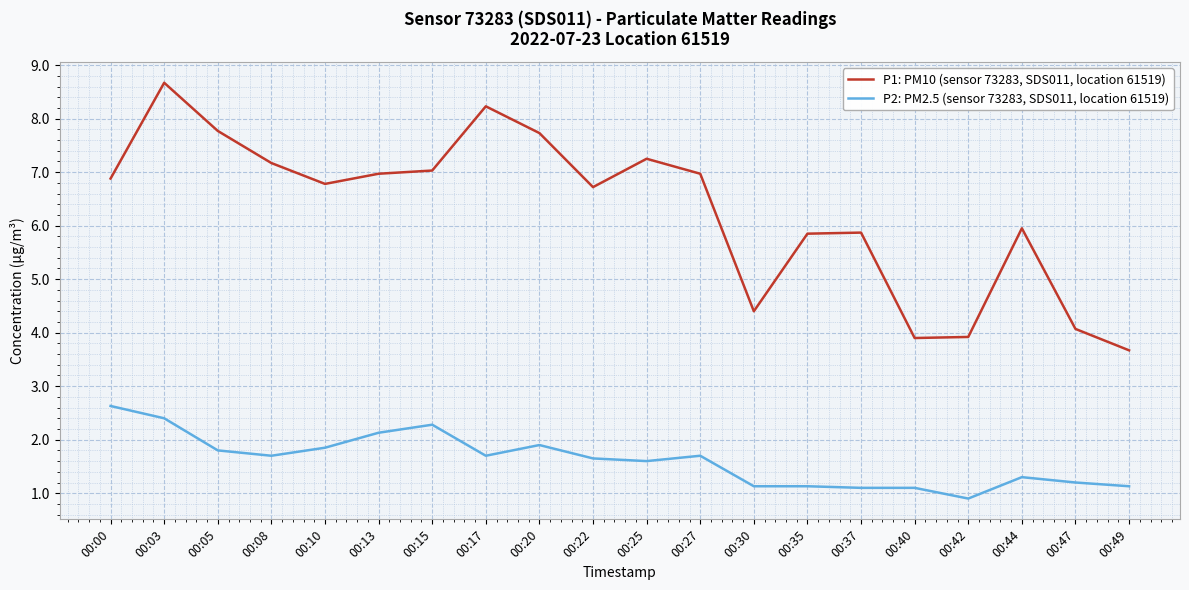

What is the difference between the maximum and minimum values in the P1: PM10 (sensor 73283, SDS011, location 61519) series?

5.0